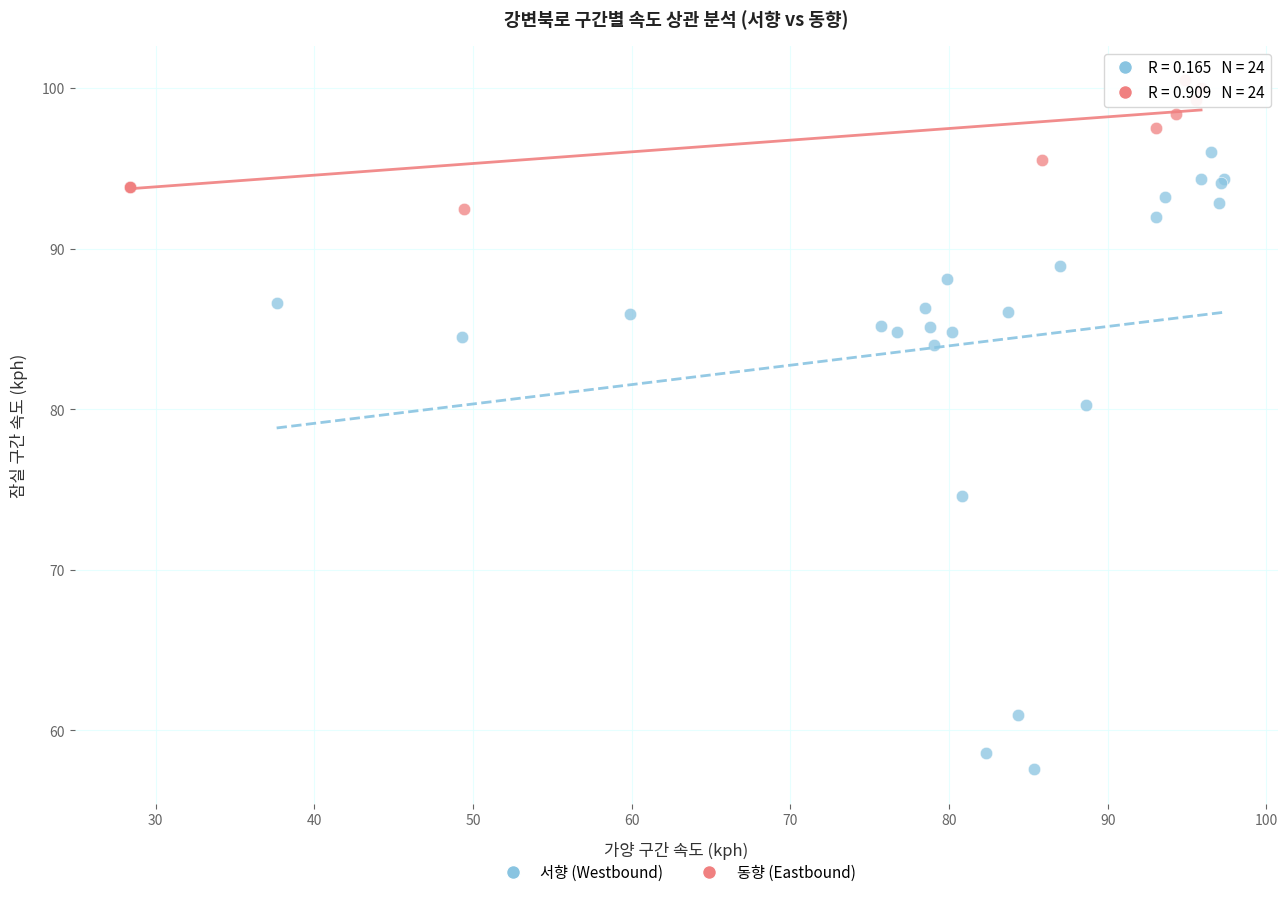

Which series contains the highest Y value?

동향 (Eastbound)